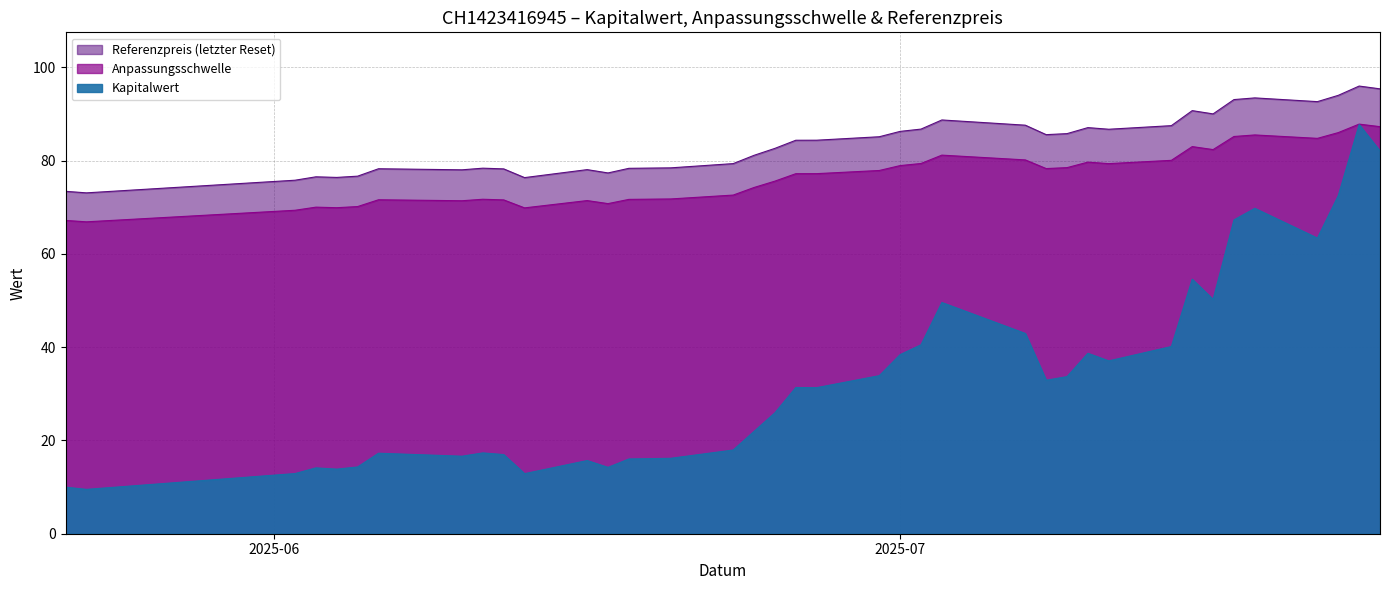

Count the number of data series in this chart.

3